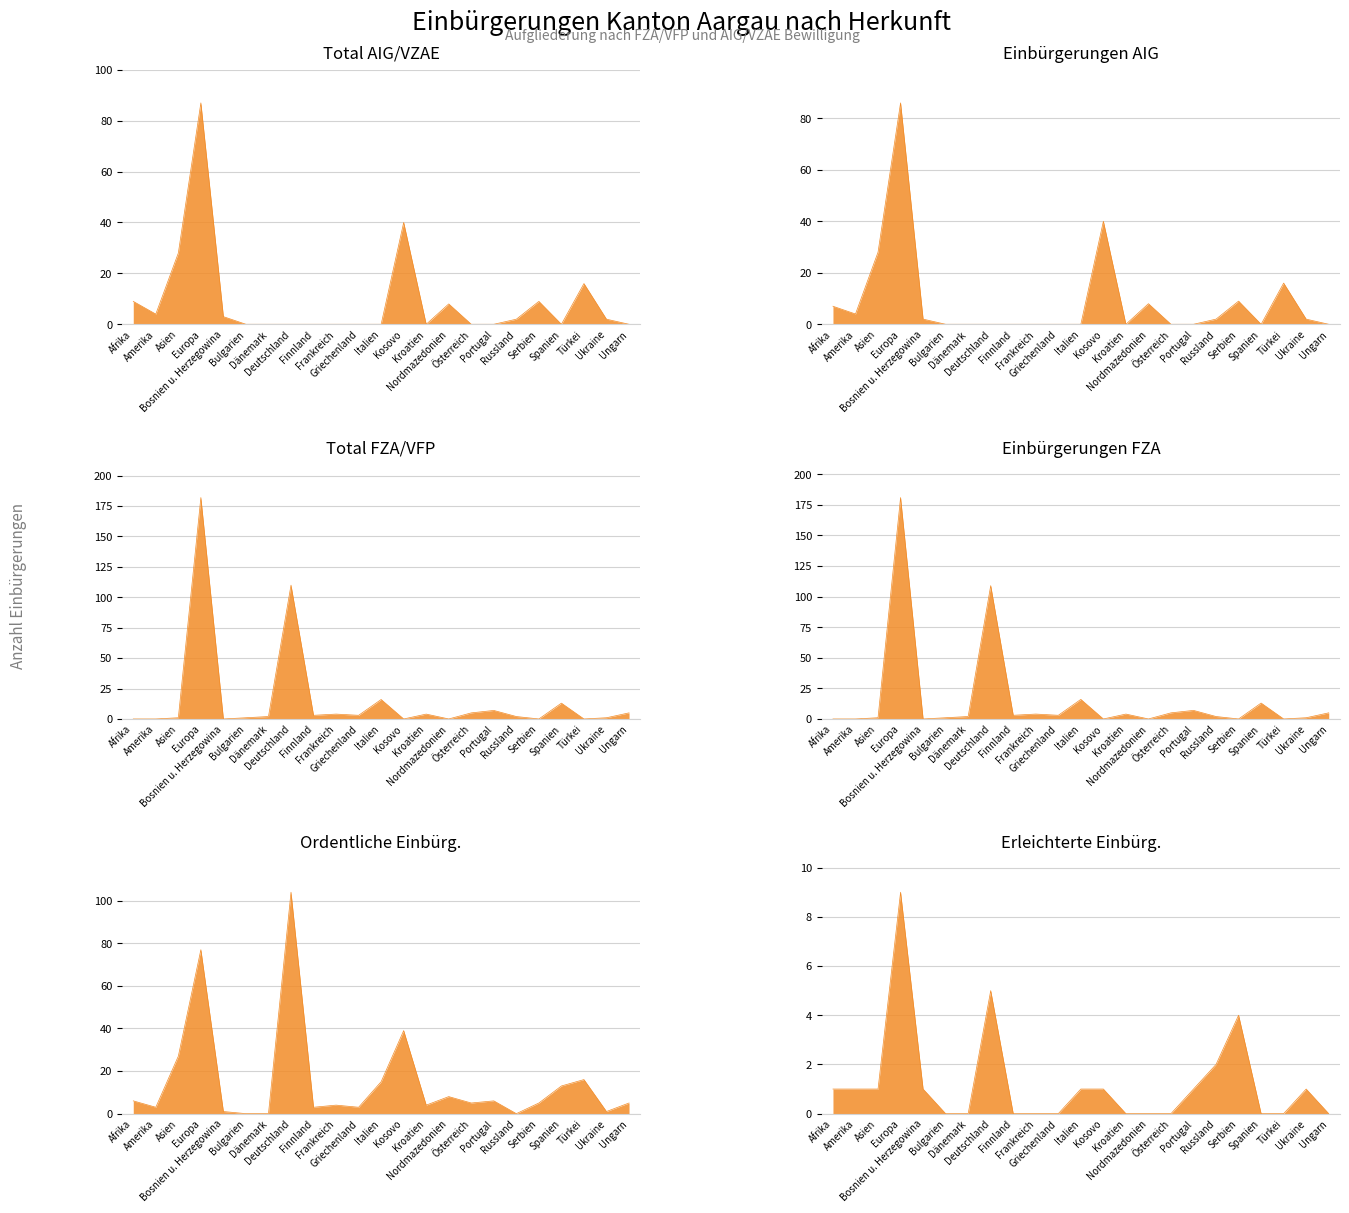

Is the value of Total AIG/VZAE at Dänemark greater than the value of Total FZA/VFP at Bosnien u. Herzegowina?

No